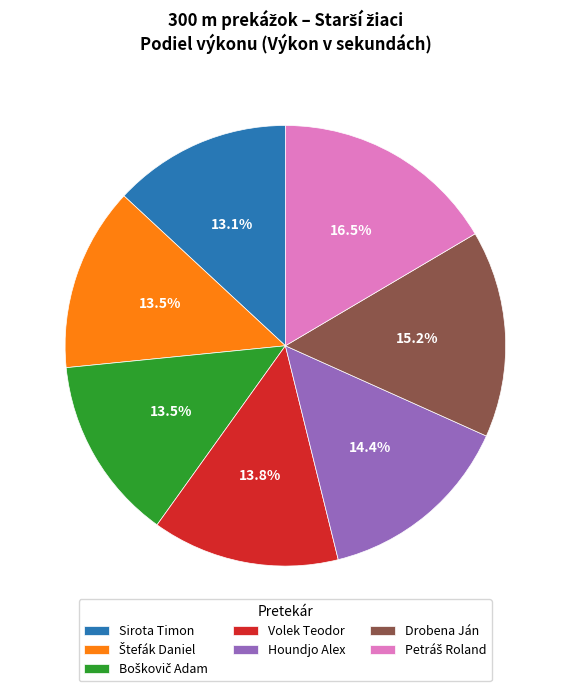

Is there a majority slice in this chart?

No